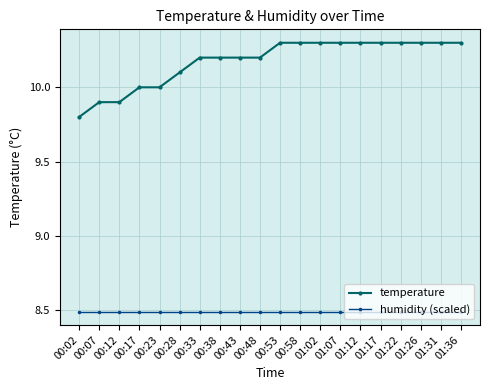

How many lines are shown in the chart?

2